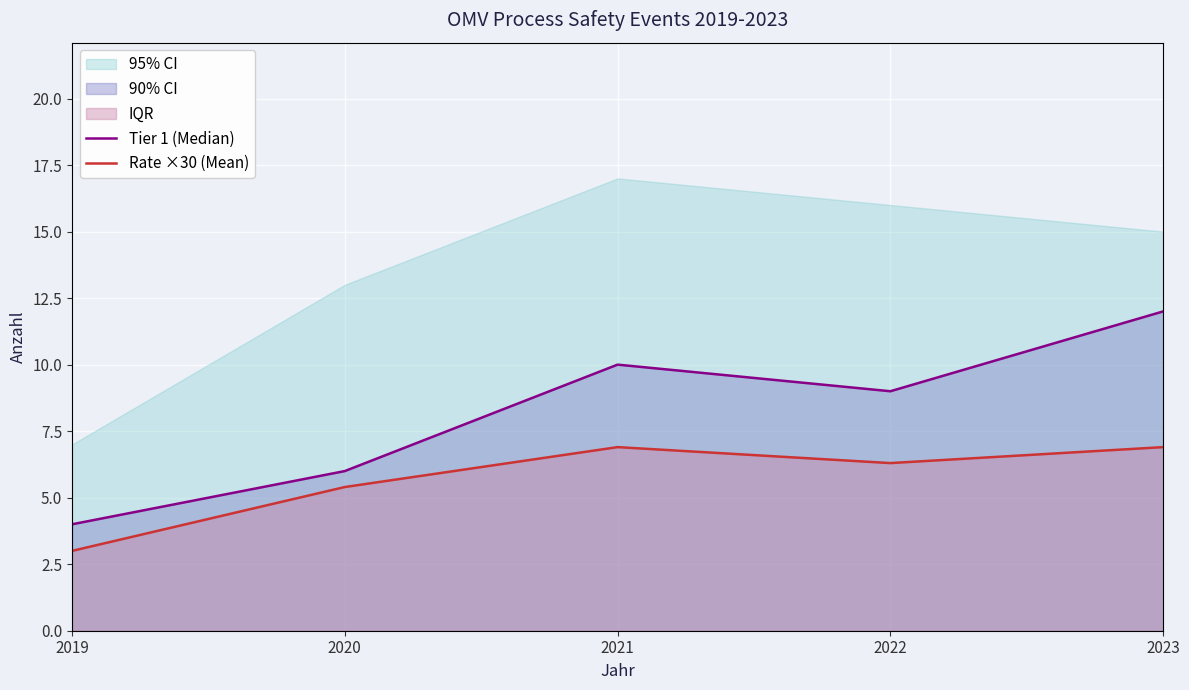

List the series in order of their peak value, lowest first.

Rate ×30 (Mean), Tier 1 (Median)